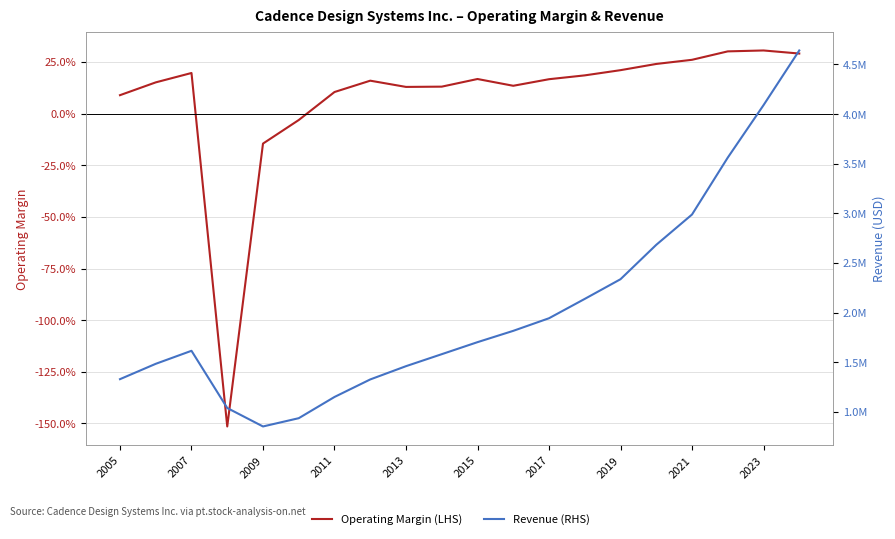

How many lines are shown in the chart?

2